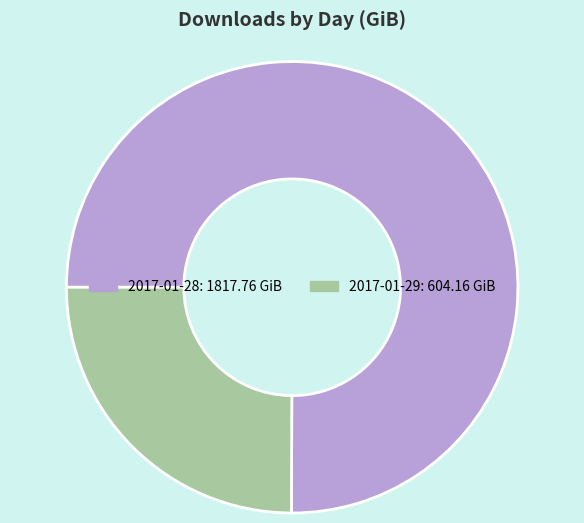

What is the majority slice?

2017-01-28